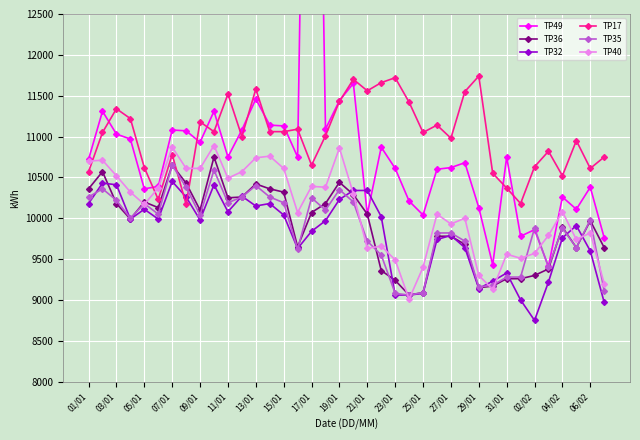

True or false: TP40 has a value of 4605 at 23/01.

False